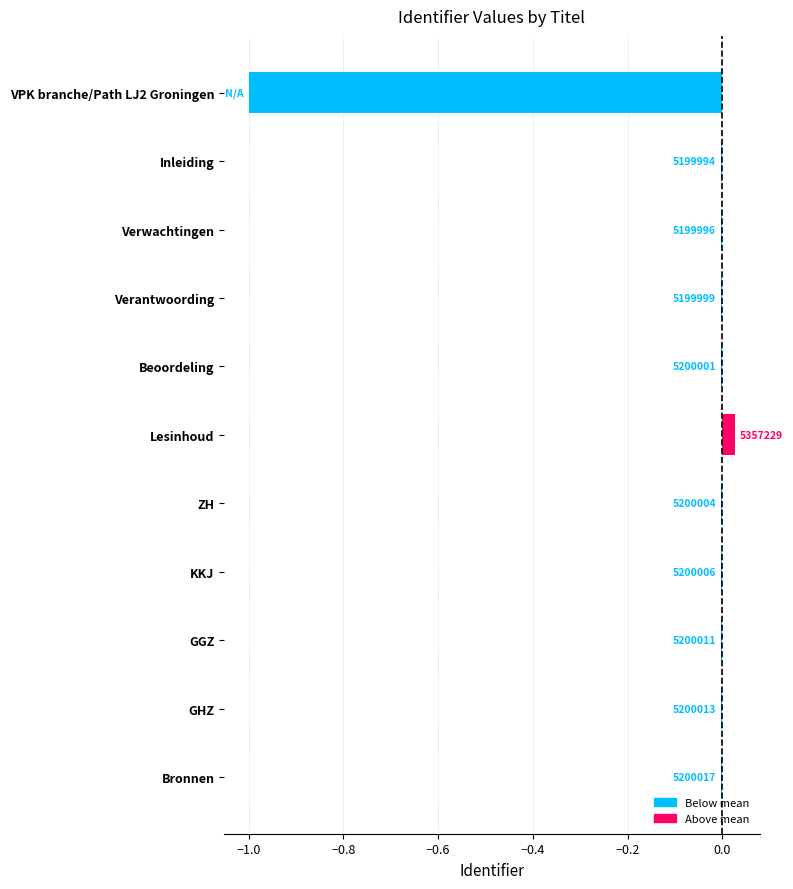

How many negative values are there?

10